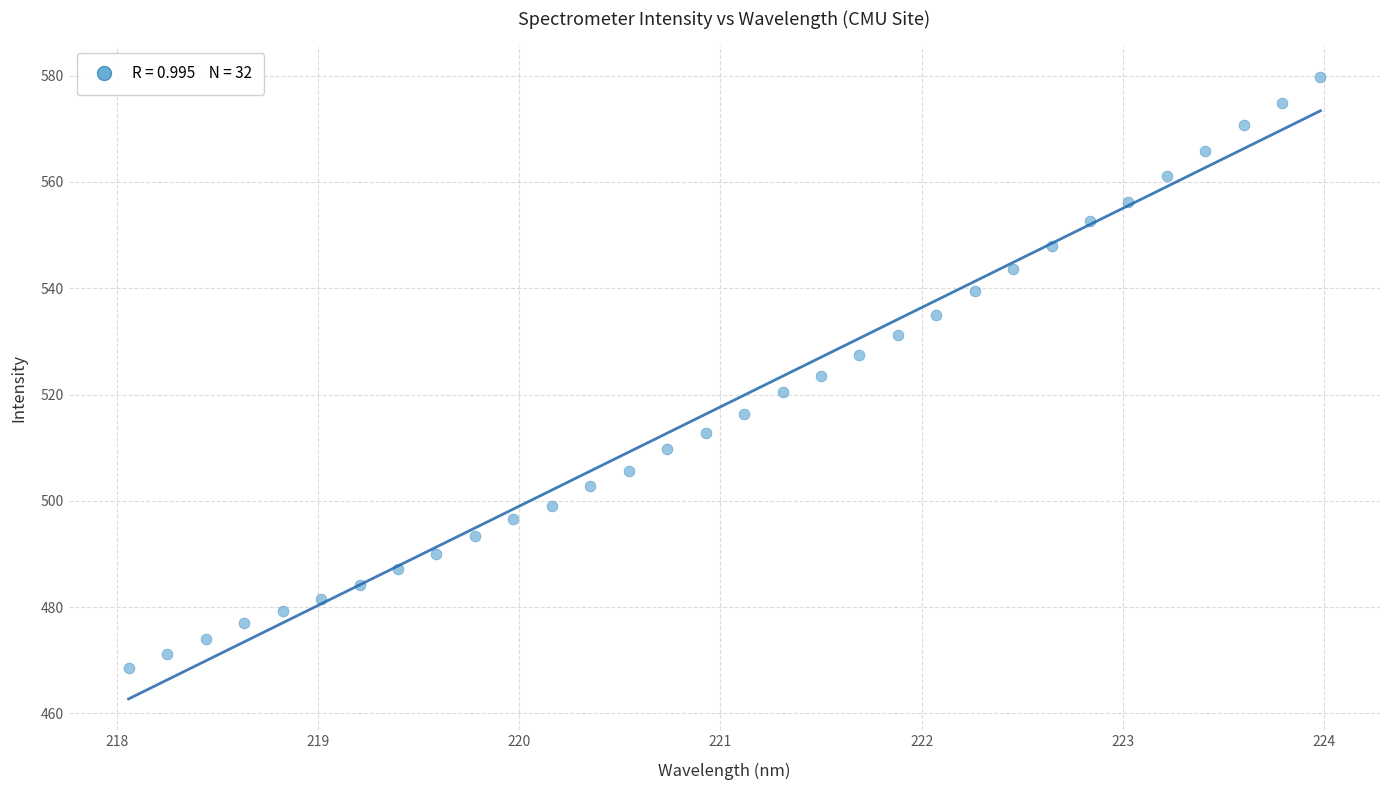

What is the range of Y values (max minus min)?

111.4